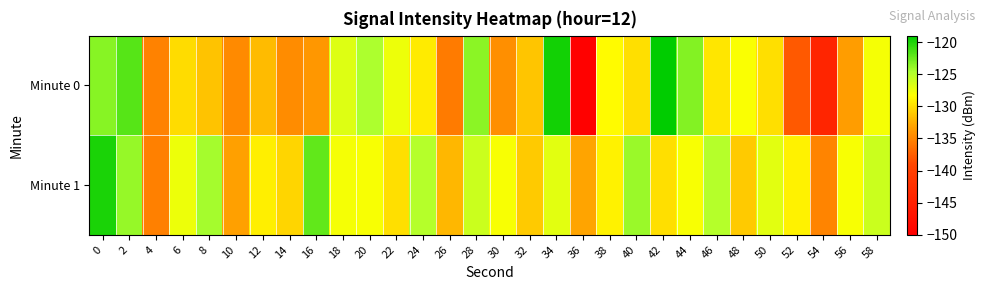

Between 34 and 42, which is larger?

42